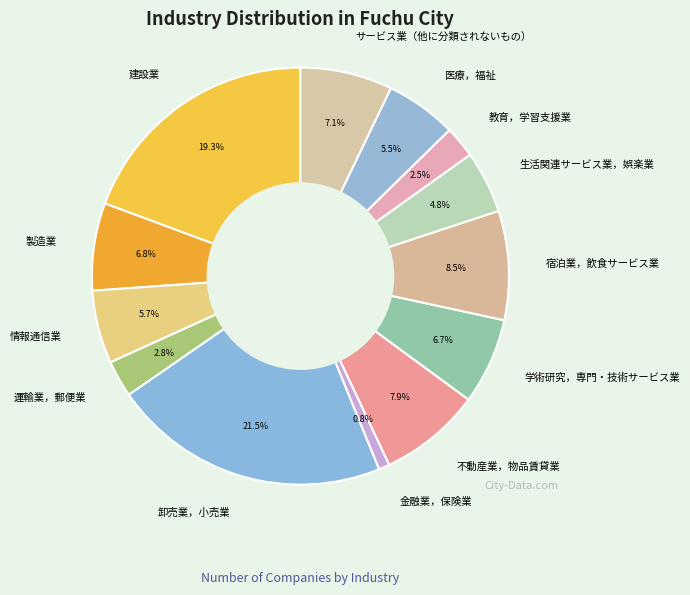

Which slice is the largest?

卸売業，小売業